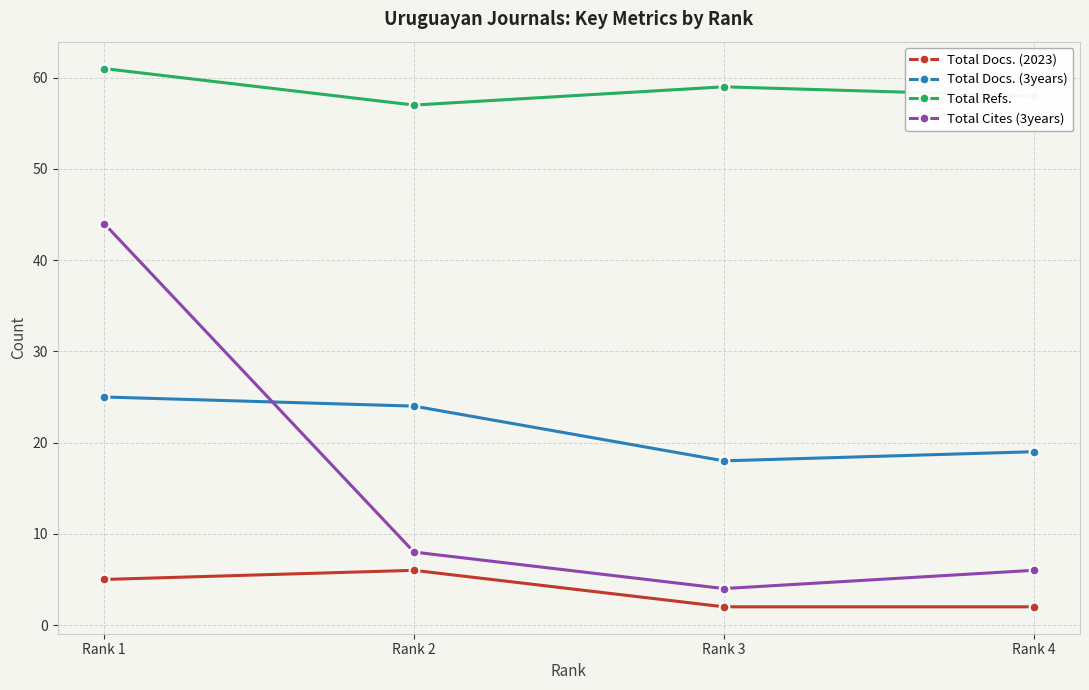

Is this an area chart (filled region under the line)?

No